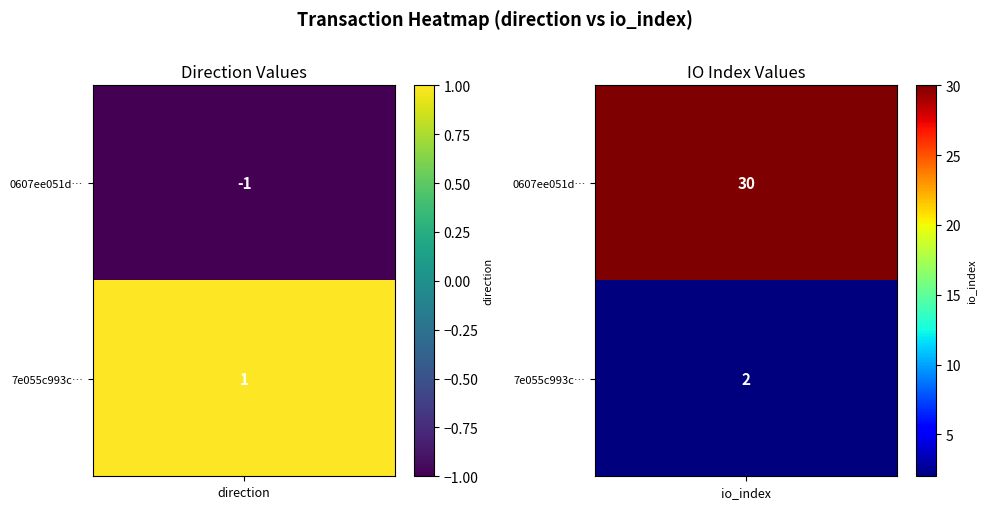

Which series has the largest range (max minus min)?

0607ee051d4476cfcdcde52dd170cb5a608a292